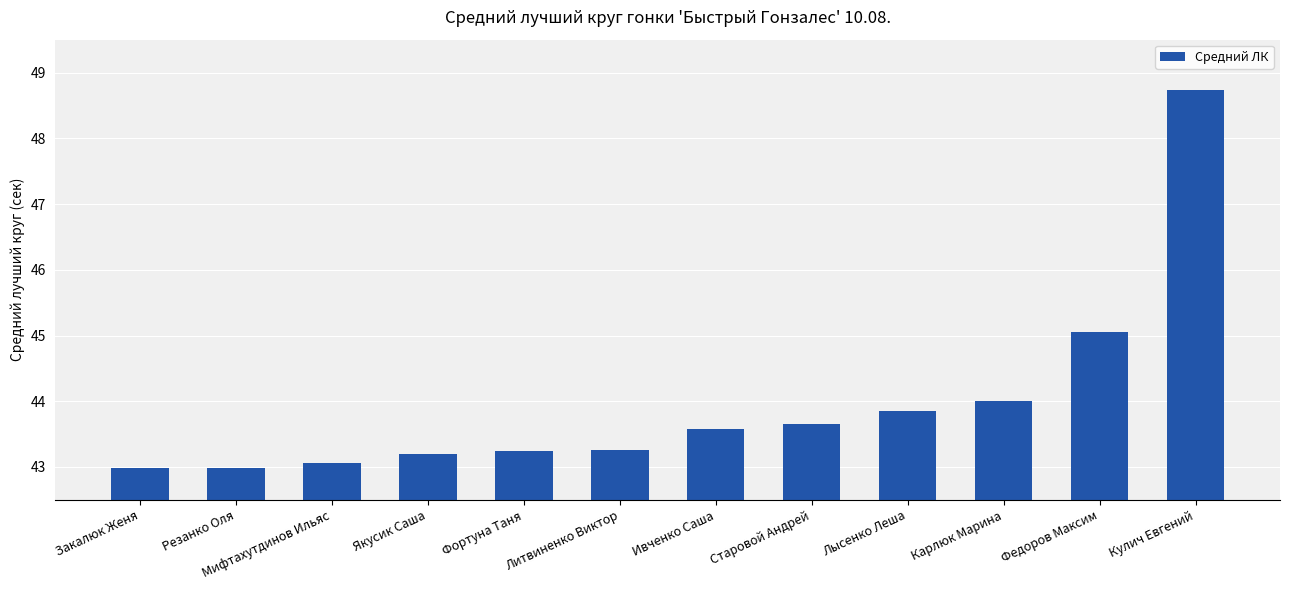

Where is the data nearest to the value 45?

Федоров Максим